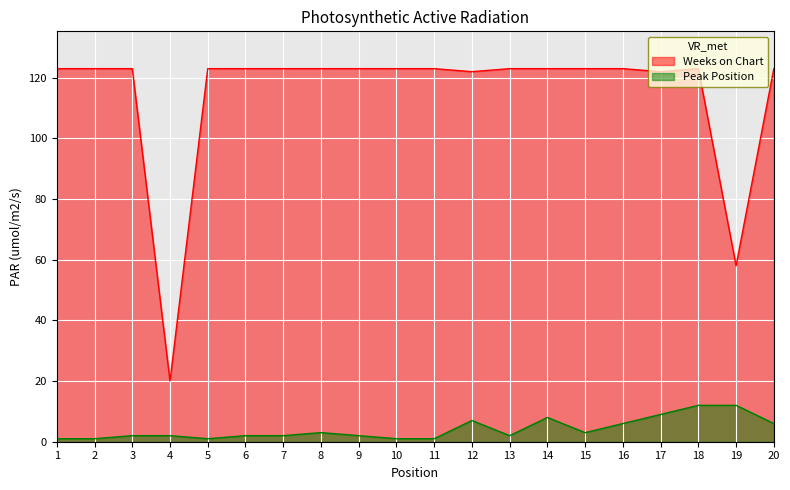

Rank the series at 20 from lowest to highest value.

Peak Position, Weeks on Chart